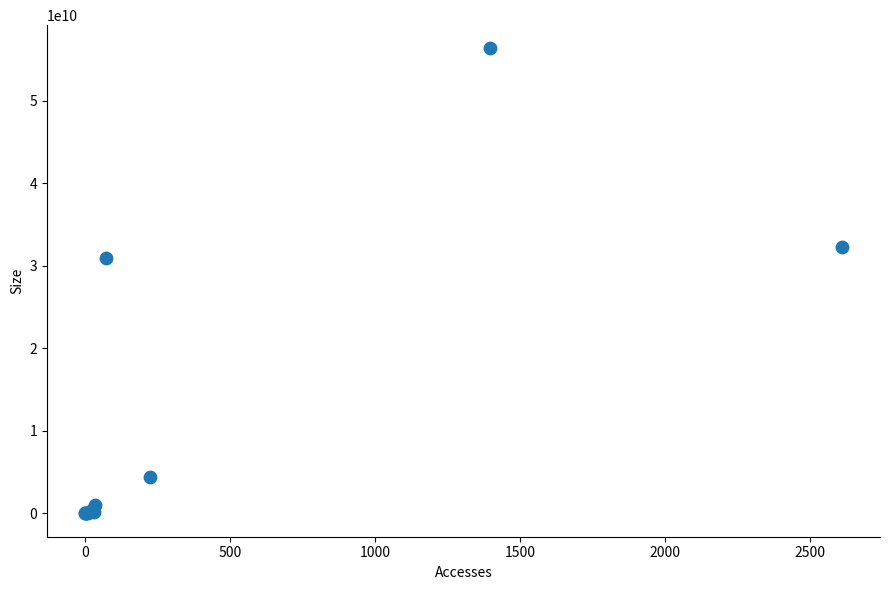

What Y value in the scatter plot is closest to 28180351378?

30970940324